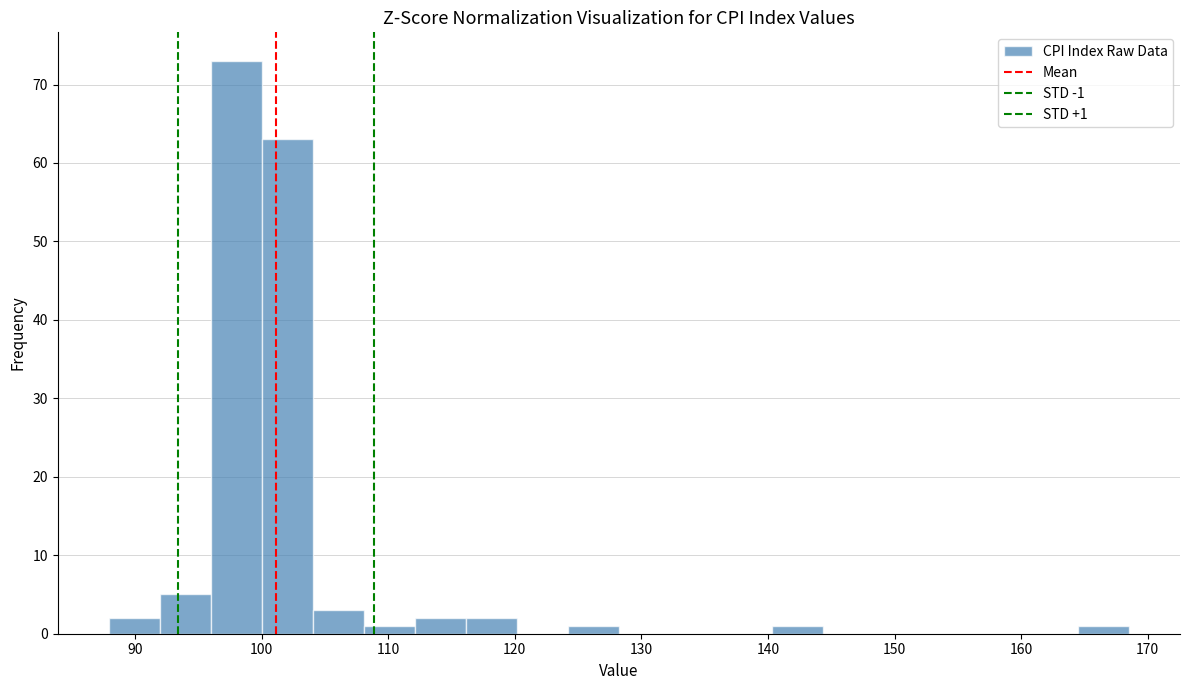

Over which range of the x-axis is the bar tallest?

96 to 100